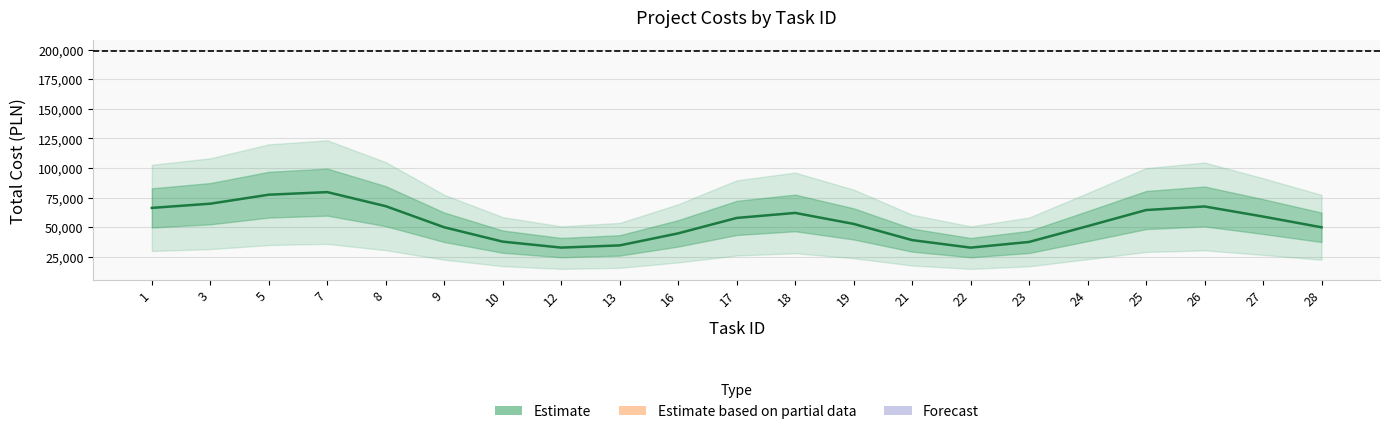

True or false: there are more than 0 points higher than both neighbors.

True